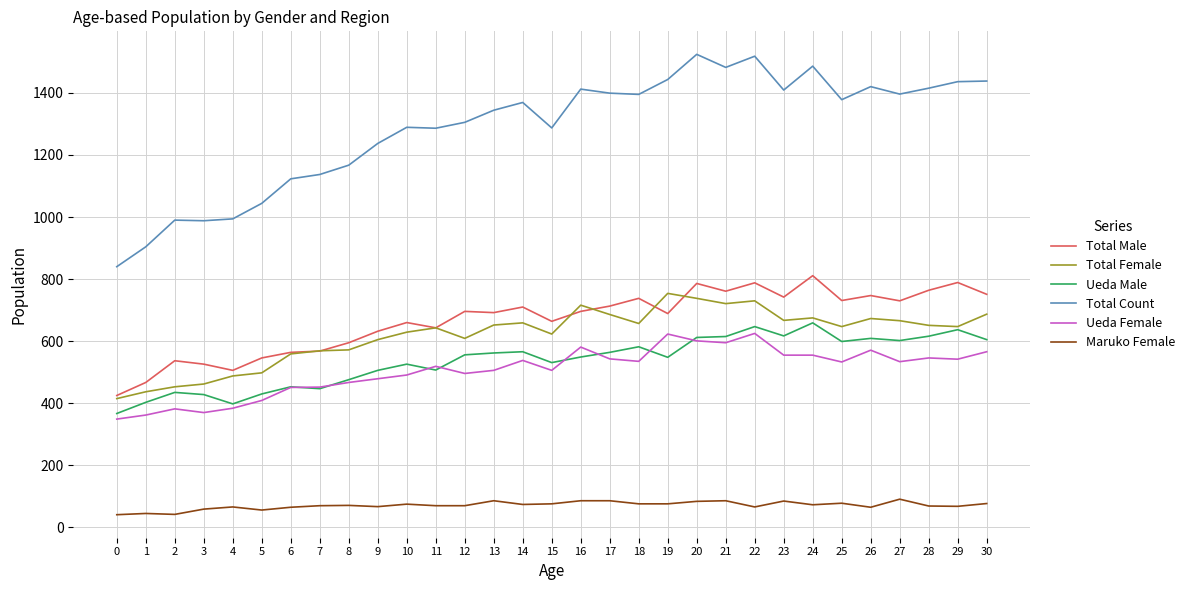

What is the minimum value shown in the chart?

41